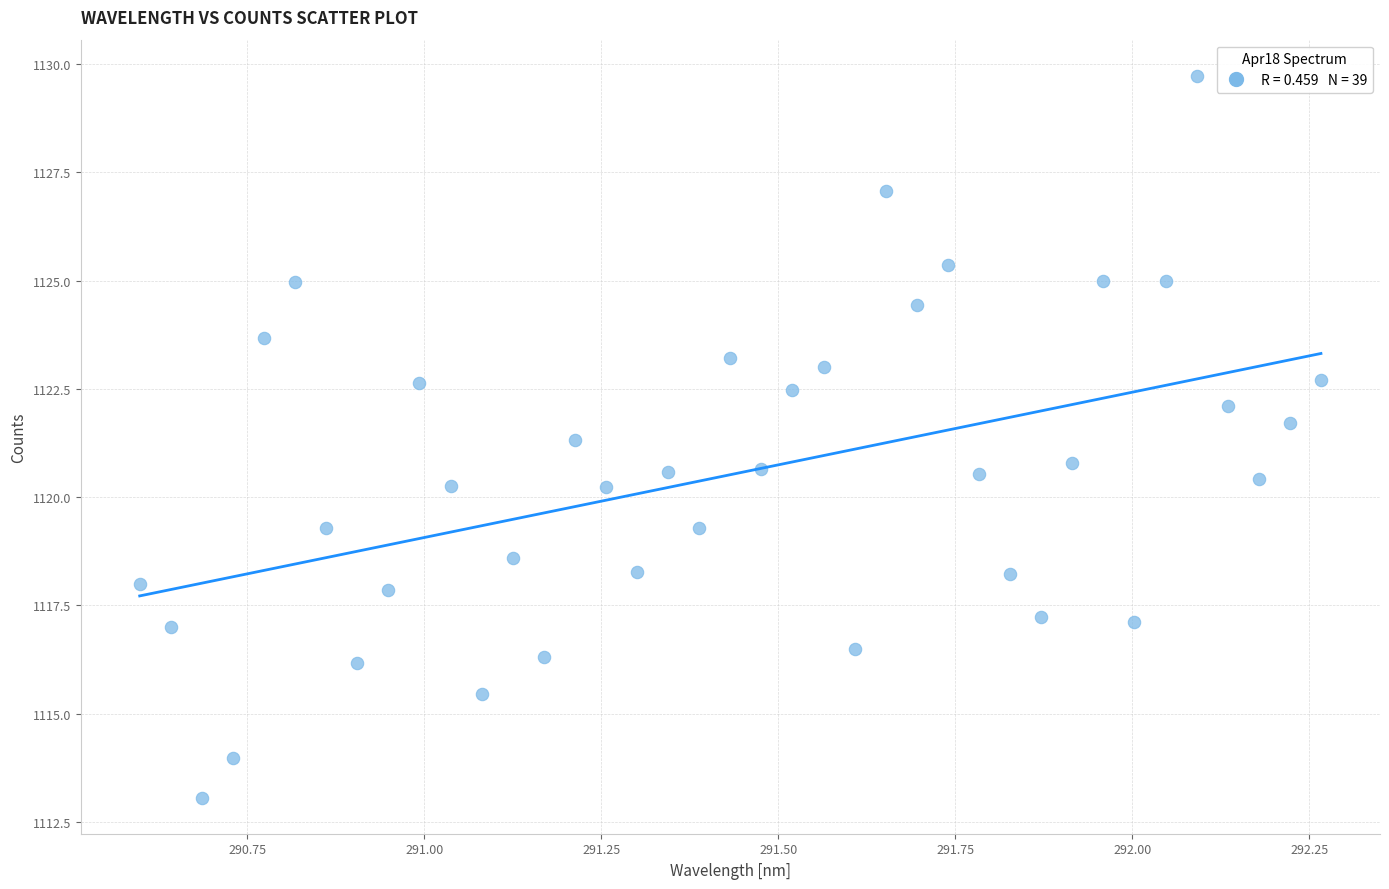

What is the range of Y values (max minus min)?

16.7